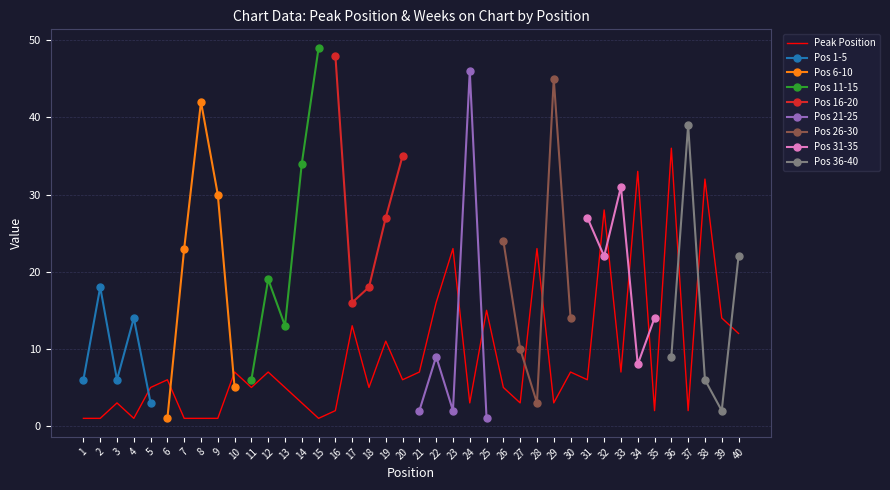

How many points are lower than both their immediate neighbors (excluding endpoints)?

12